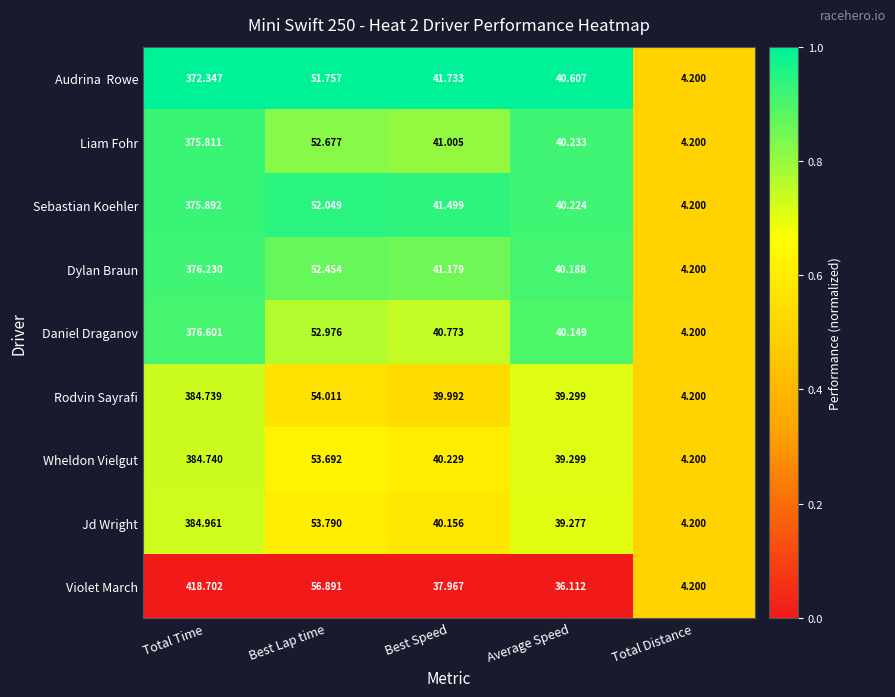

Which series changed the most between Total Time and Best Speed?

Violet March